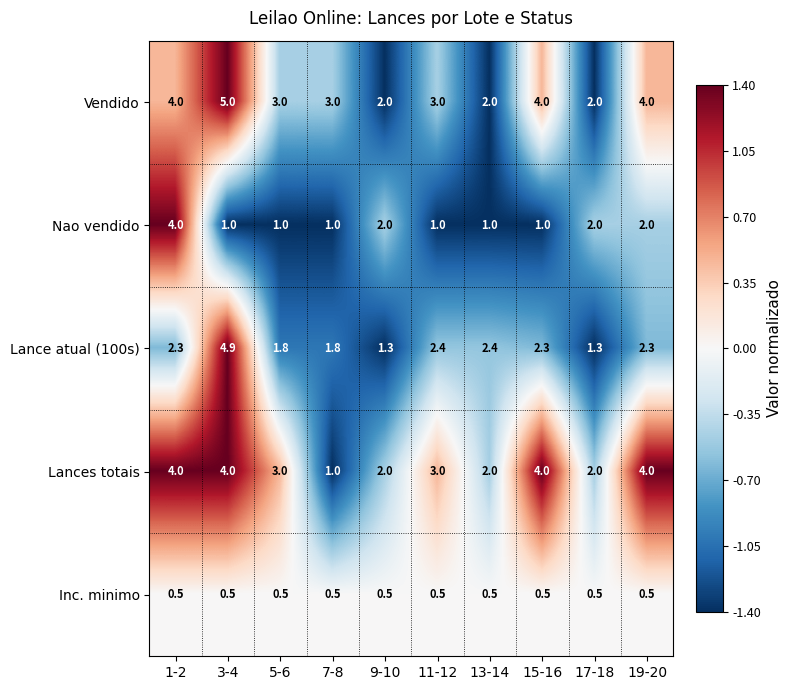

What is the difference between the Nao vendido values at 15-16 and 9-10?

1.0